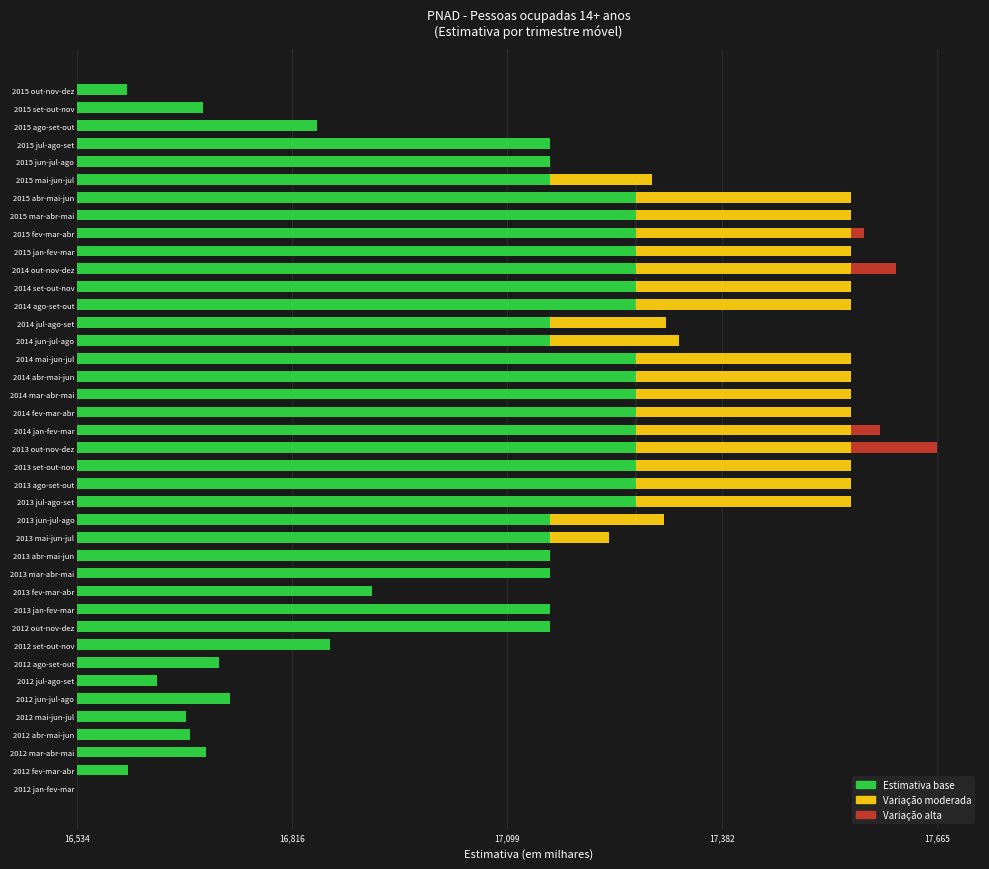

What are all the series names shown in the legend?

Estimativa base, Variação moderada, Variação alta